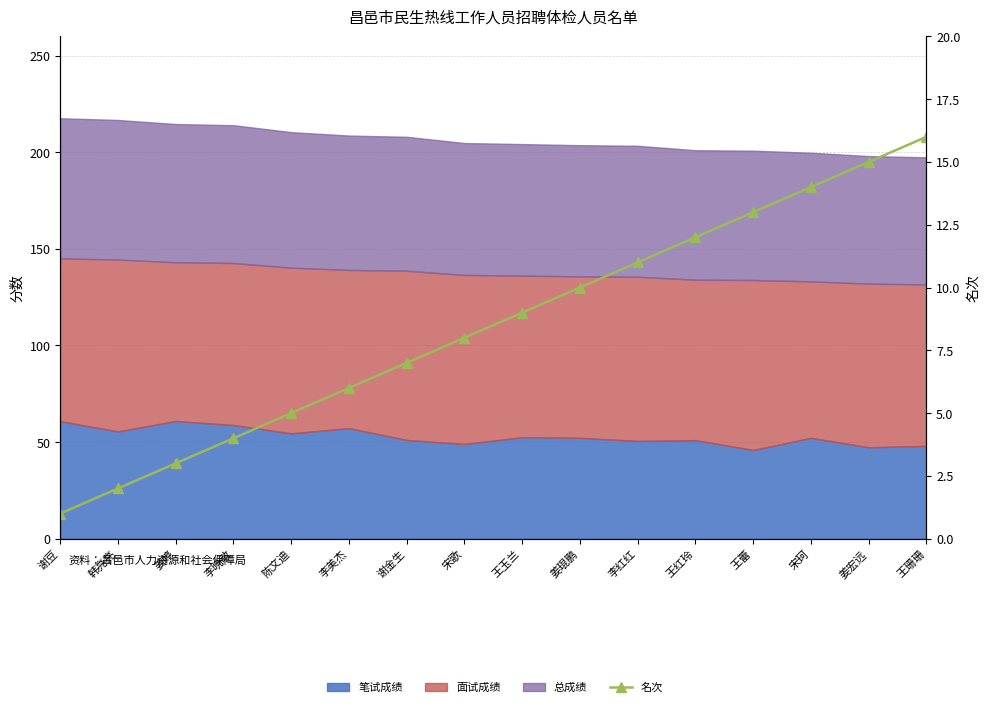

List the labels in order of value, smallest first.

谢豆, 韩亮亮, 姜婷, 李晓敏, 陈文迪, 李美杰, 谢金生, 宋歌, 王玉兰, 姜琨鹏, 李红红, 王红玲, 王蕾, 宋珂, 姜宏远, 王珊珊